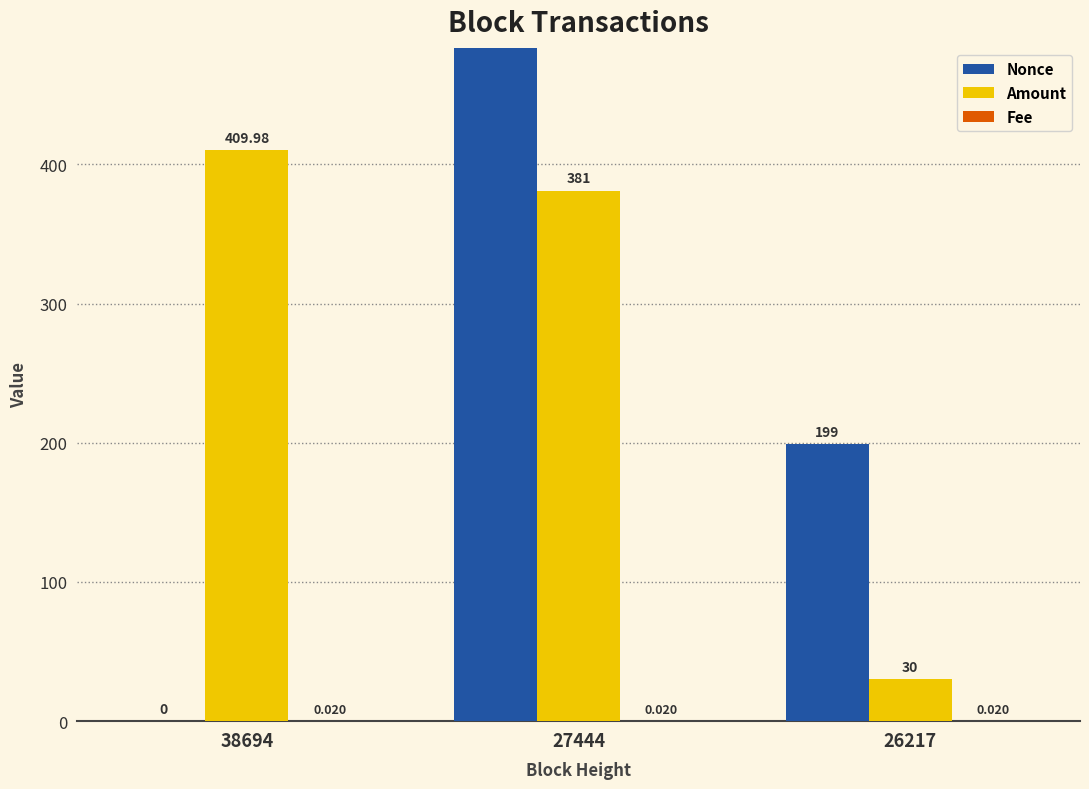

Where does the Nonce series first go above 199?

27444